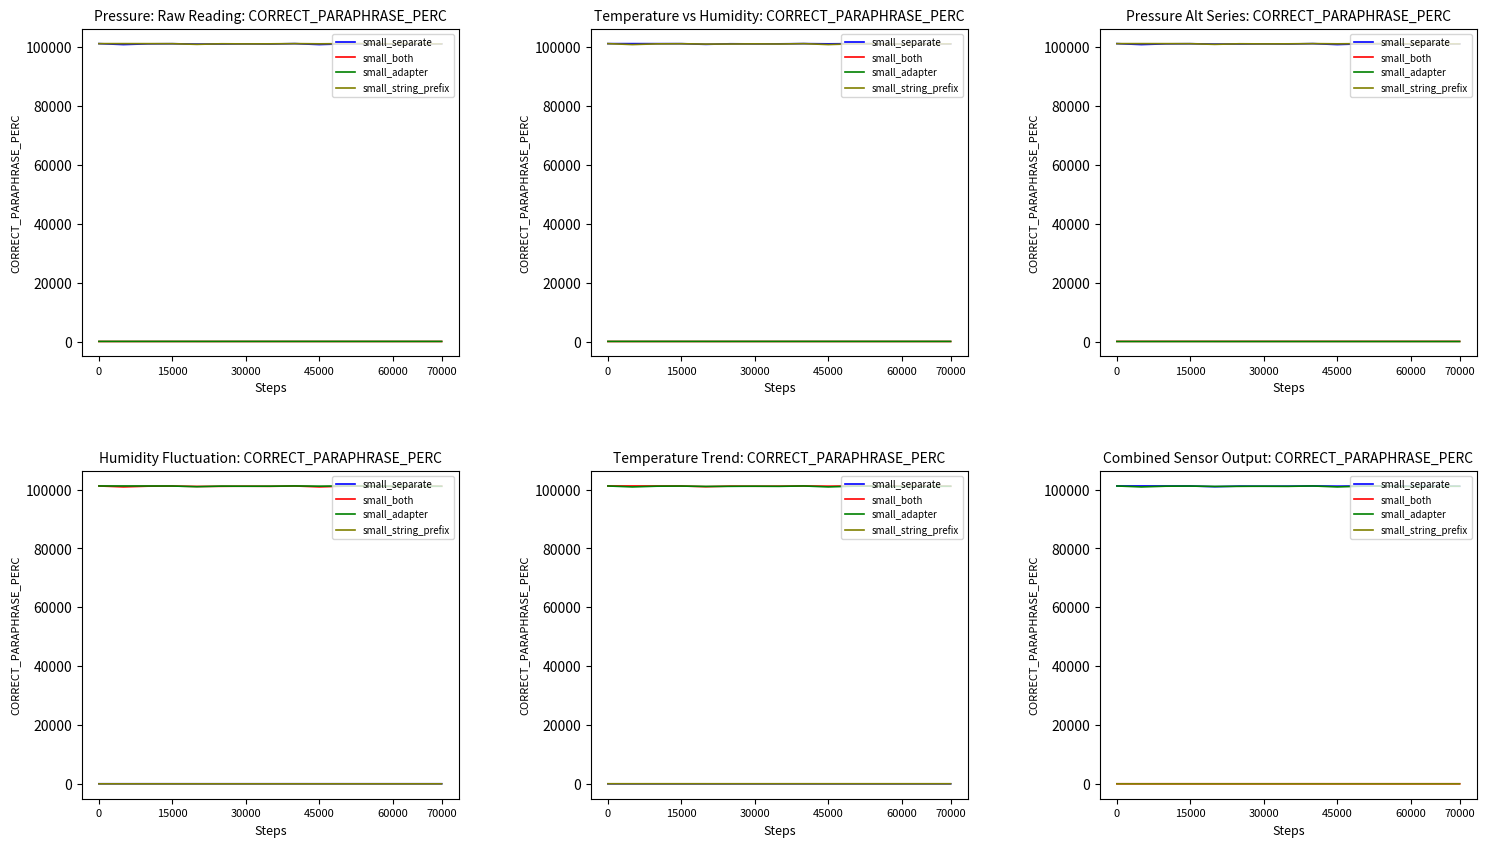

What is the difference between the small_string_prefix values at 13 and 14?

0.3